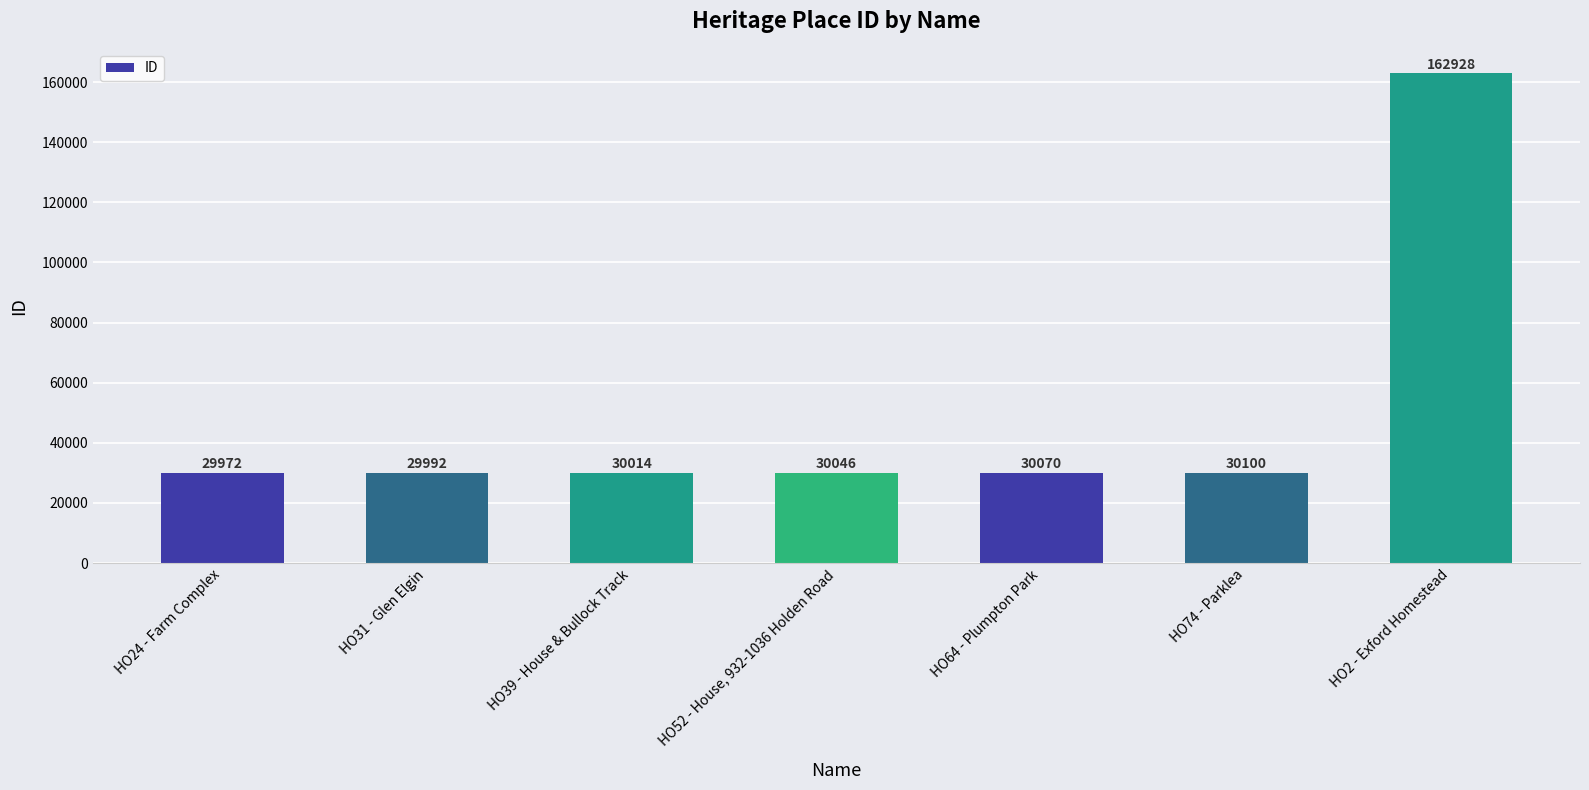

What is the label of the 3rd bar from the left?

HO39 - House & Bullock Track